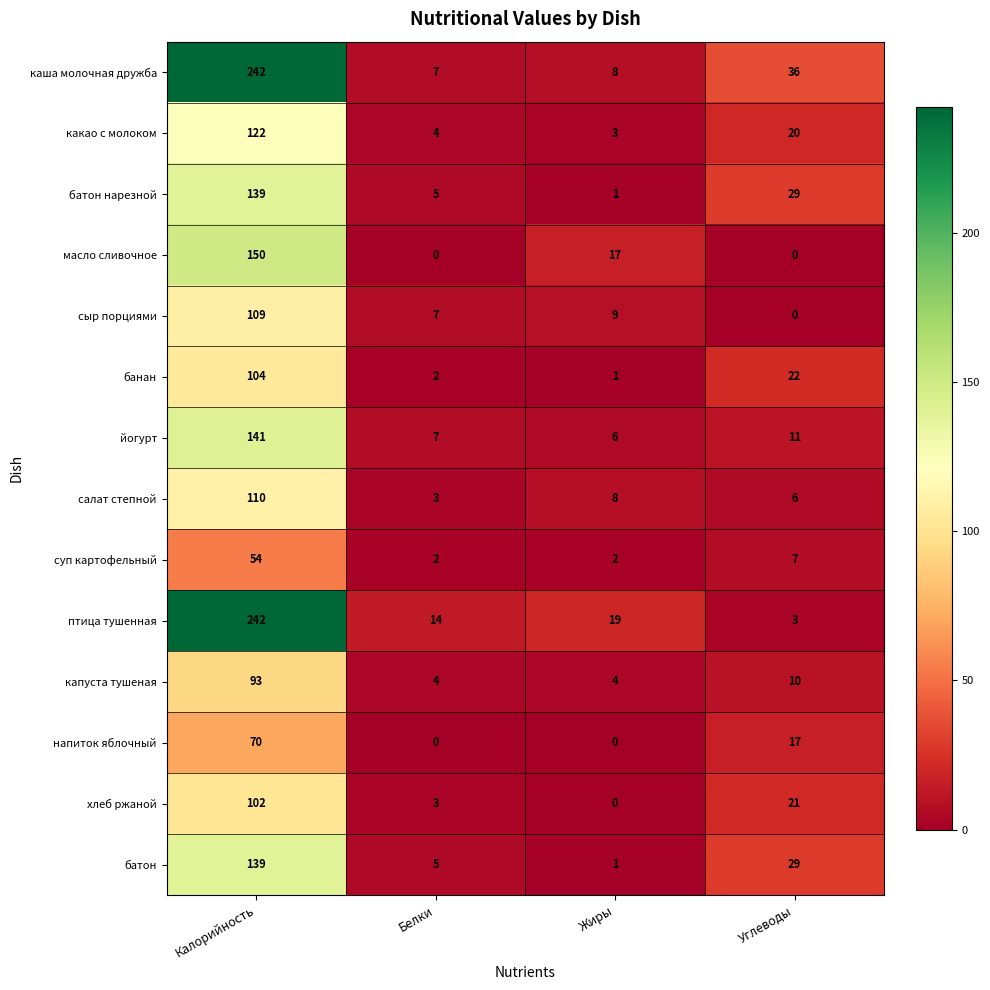

What is the maximum value shown in the chart?

242